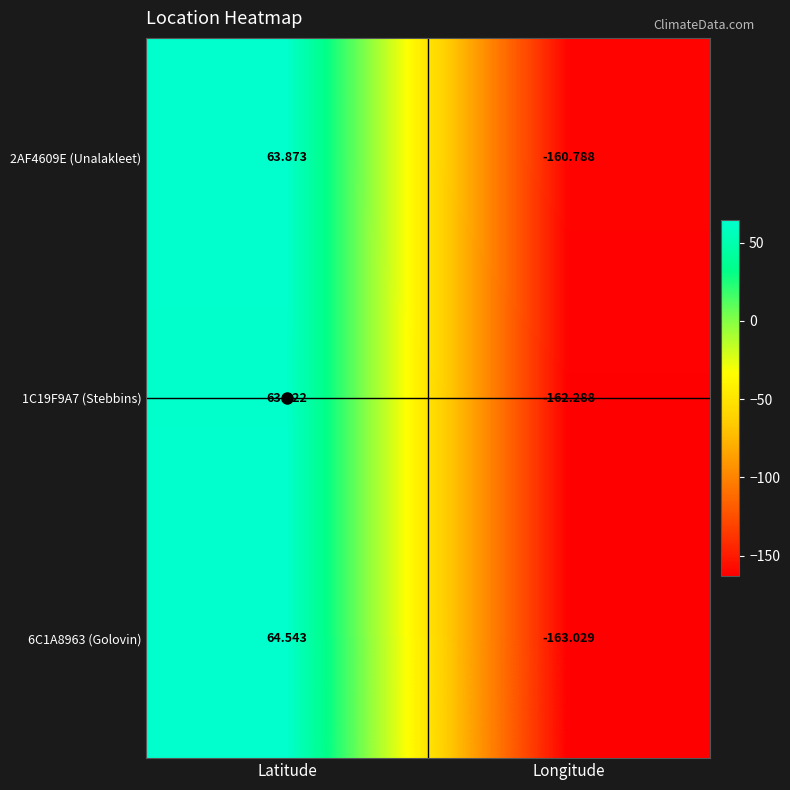

At which category is the sum across all series the highest?

Latitude